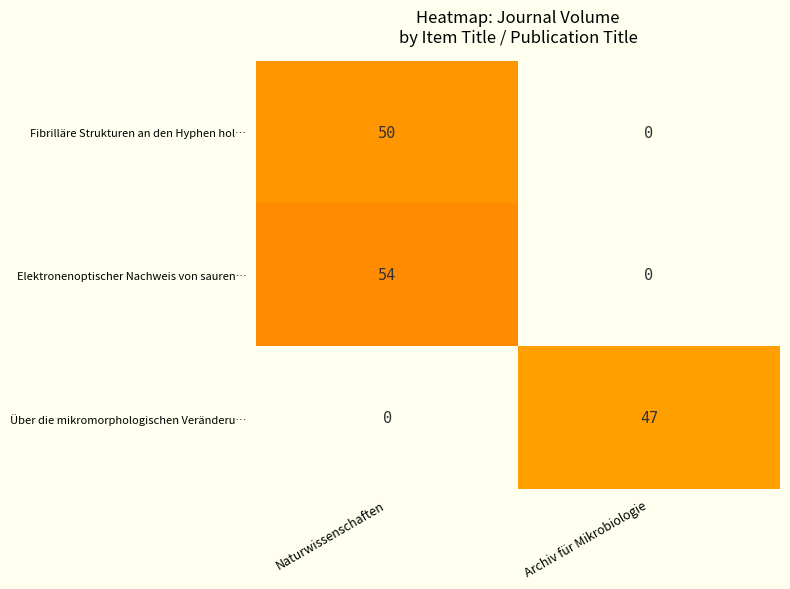

Which series changed the most between Naturwissenschaften and Archiv für Mikrobiologie?

Elektronenoptischer Nachweis von sauren…